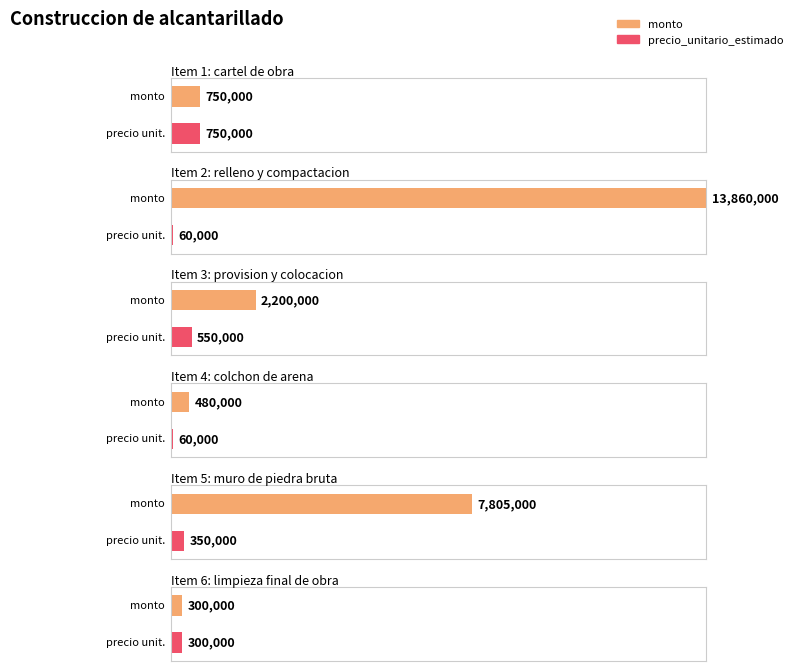

Which series changed the most between relleno y compactacion and provision y colocacion?

monto